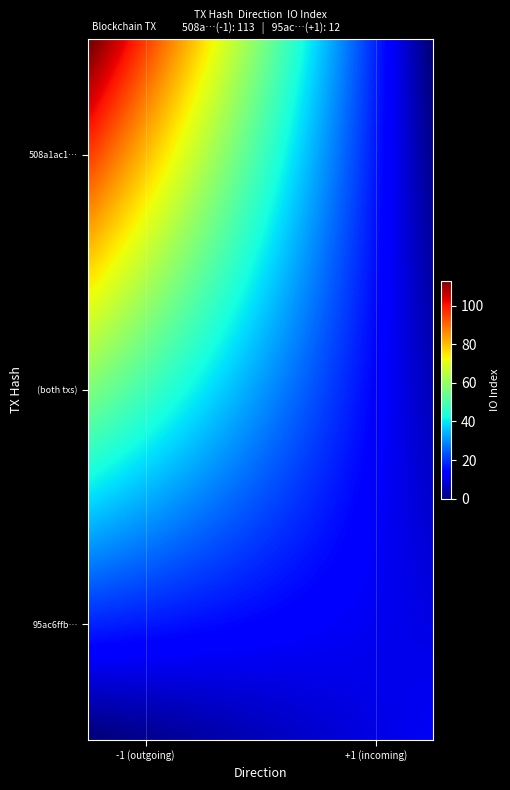

Reading left to right, transcribe all the data shown in this chart.

508a1ac15febeb199b5c2dc0904cfc3cb3bd008: direction=-1	io_index=113
95ac6ffb6d6382e682b4637ac6287f9d006db4e: direction=1	io_index=12